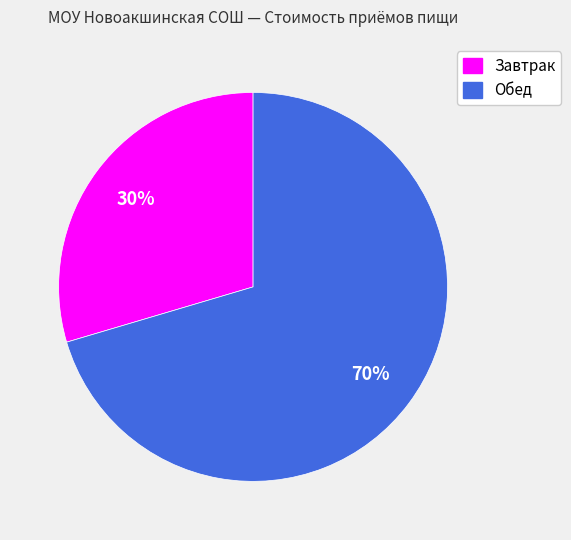

How many segments does this pie chart have?

2